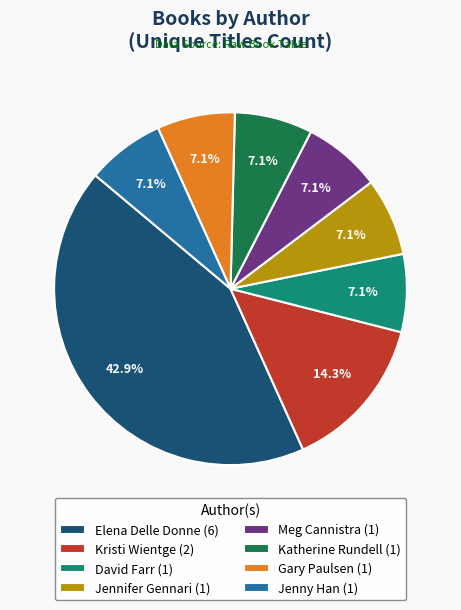

Approximately how many times larger is the value at David Farr (1) compared to Jennifer Gennari (1)?

1.0